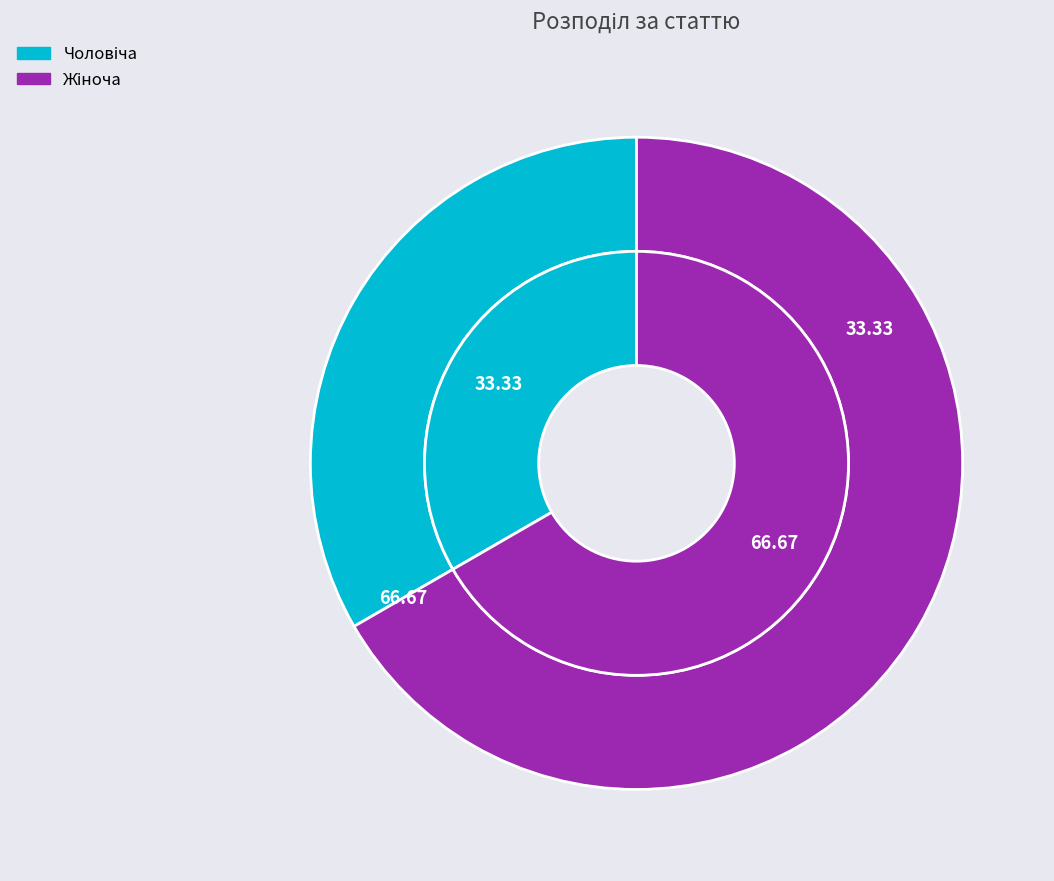

Is it true that Жіноча is 67% of the pie?

True